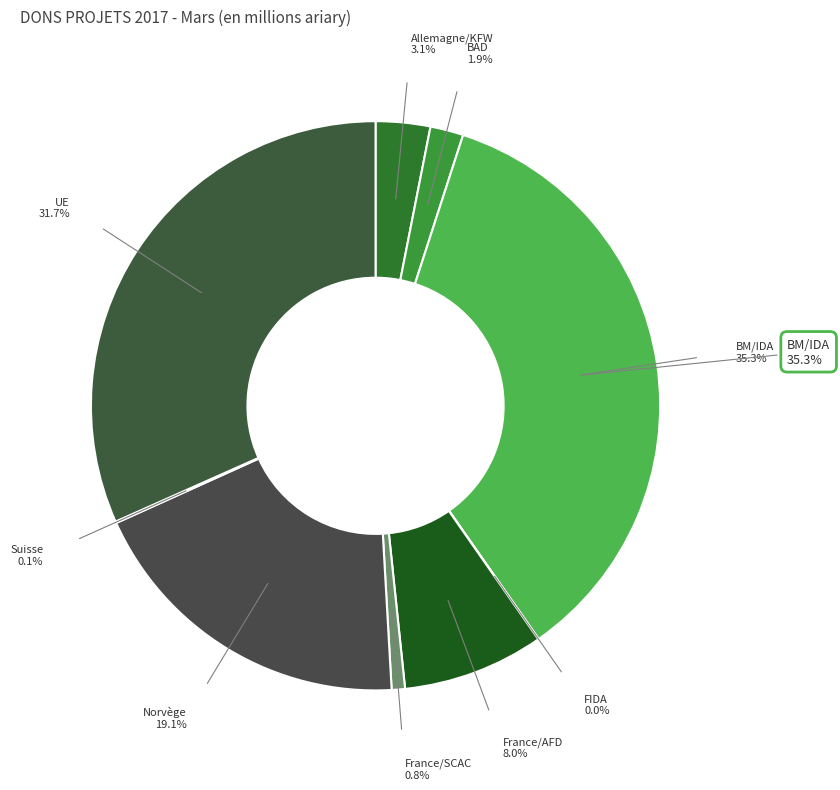

Combined, what portion of the pie is Norvège and BM/IDA?

54.5%